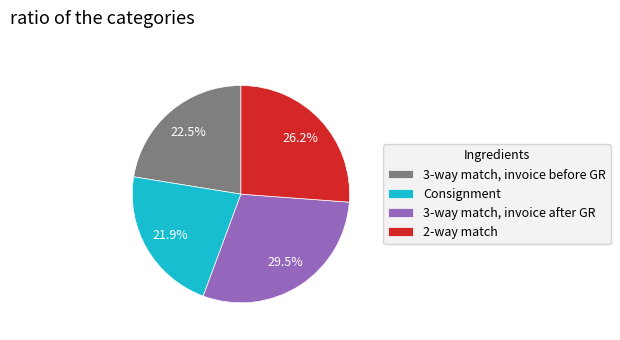

What percentage do 3-way match, invoice after GR and 3-way match, invoice before GR together represent?

51.9%